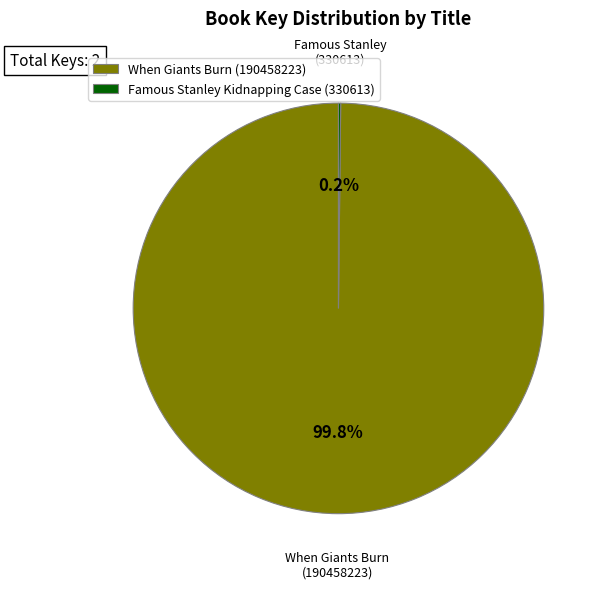

Is it true that When Giants Burn (190458223) is 92% of the pie?

False